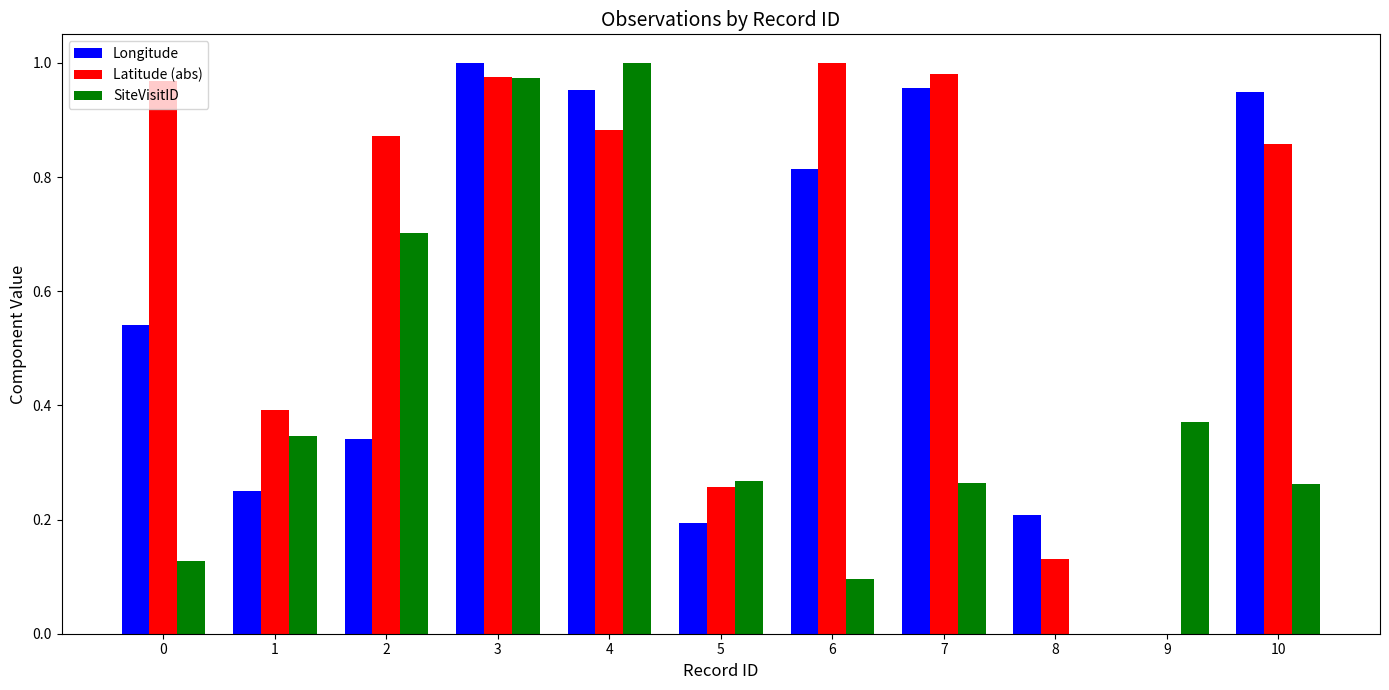

What is the difference between the Latitude (abs) values at 4 and 5?

0.6